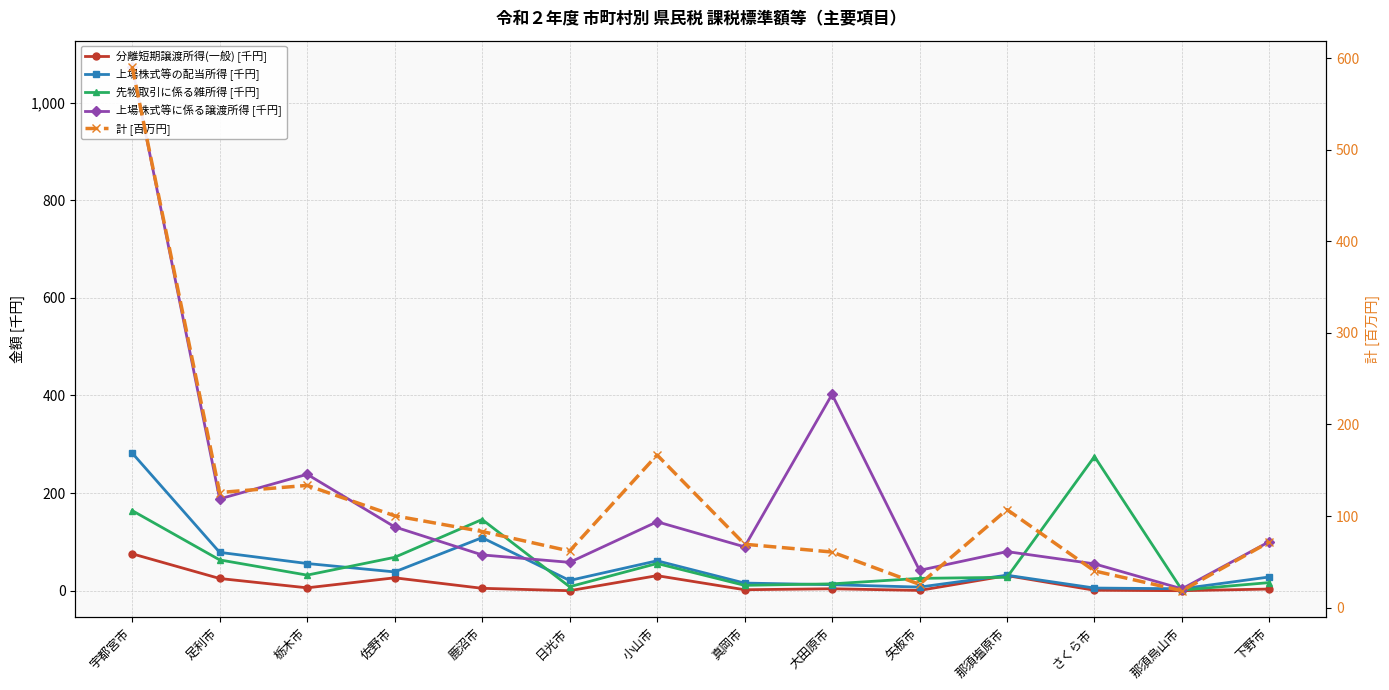

Where does the 先物取引に係る雑所得 [千円] series first go above 31?

宇都宮市